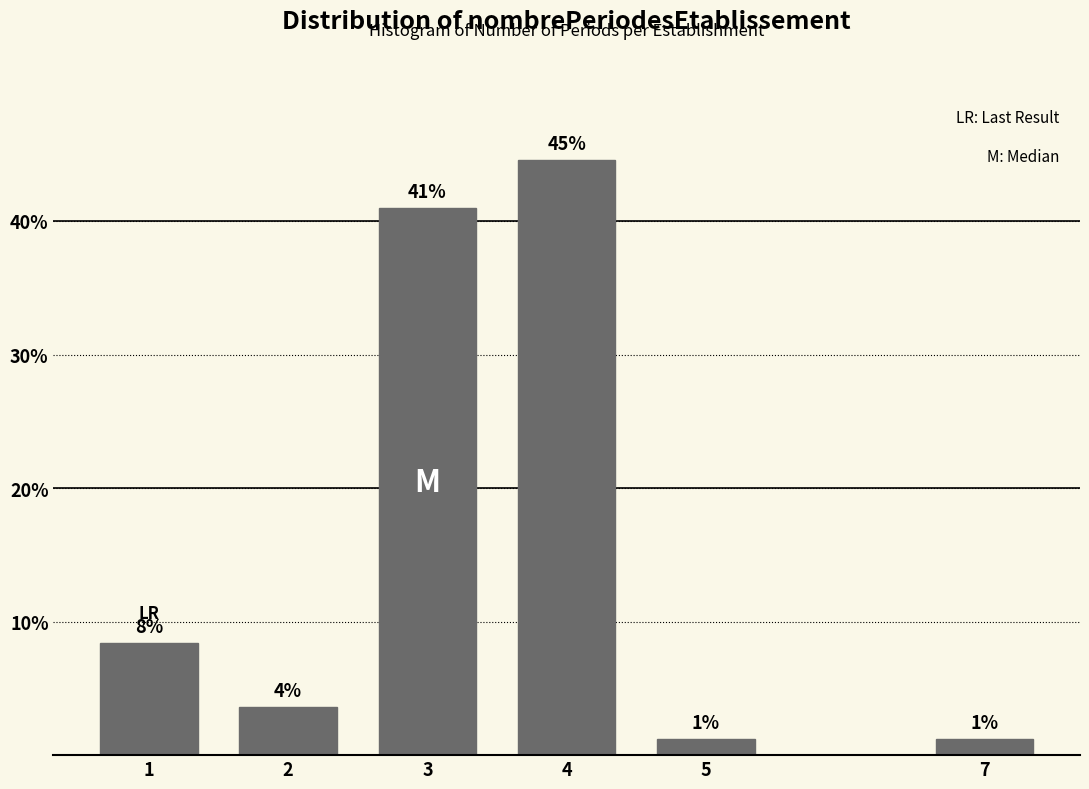

Does the chart contain any negative values?

No